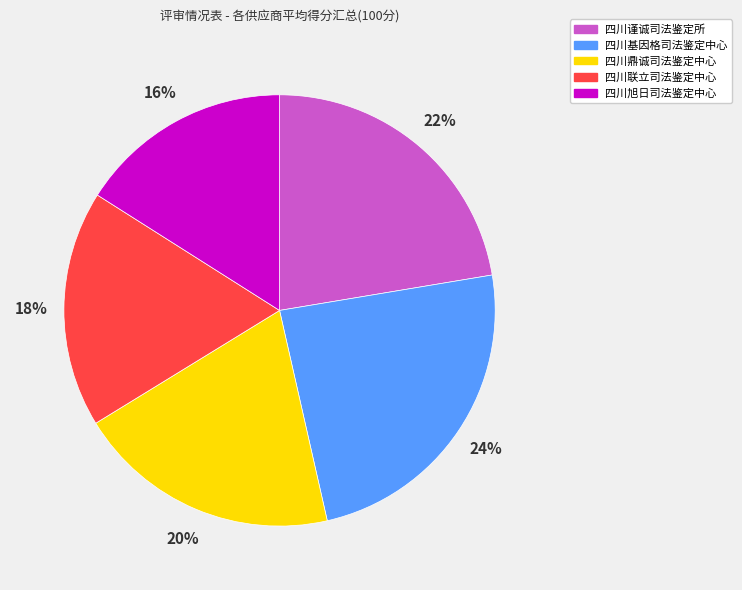

To the nearest percent, what is the difference between the largest and smallest slice percentages?

8%